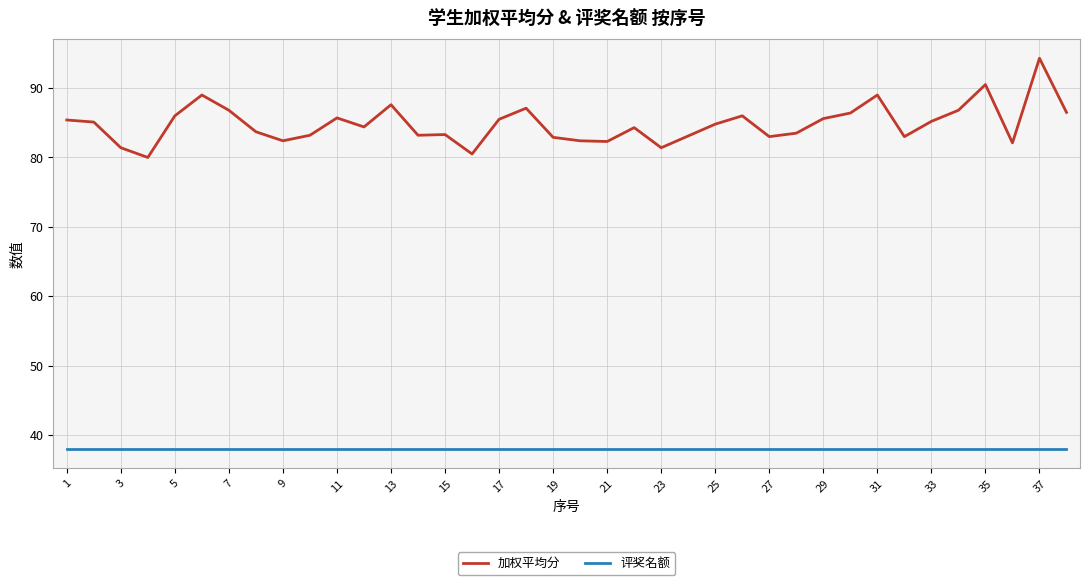

What are all the series names shown in the legend?

加权平均分, 评奖名额